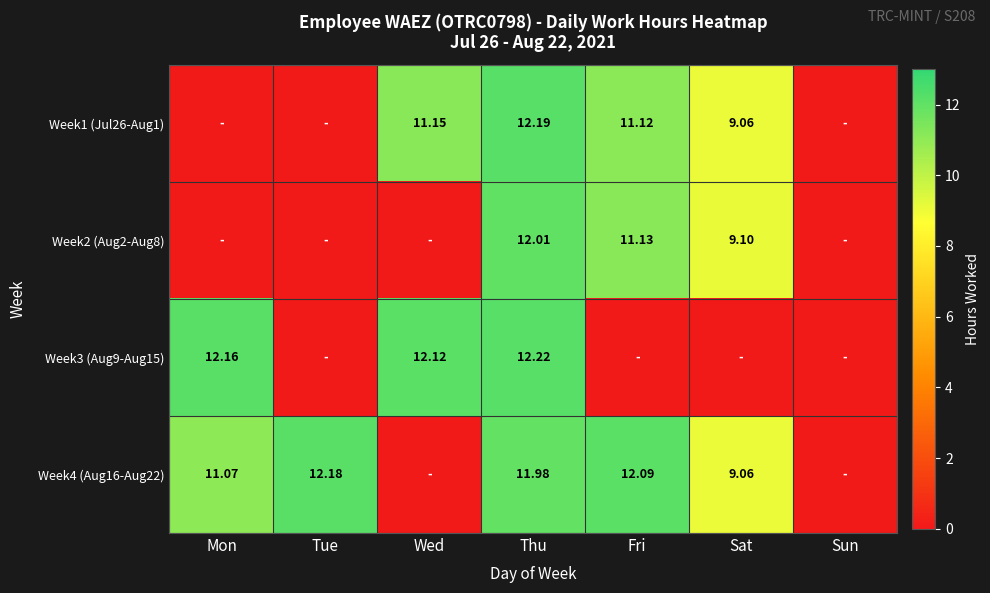

At how many categories does at least one series exceed 0?

6